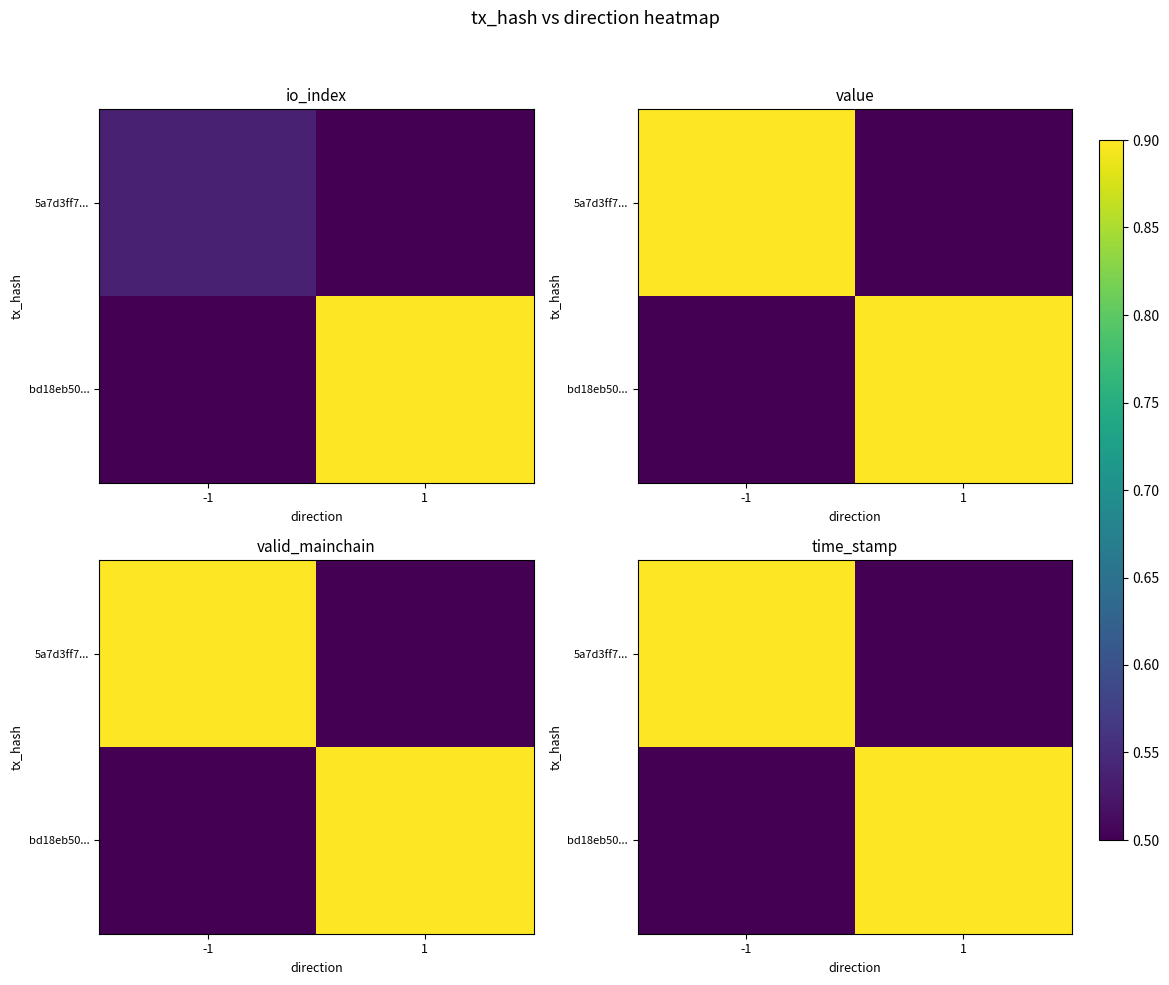

What is the sum of the 5a7d3ff7... values at -1 and 1?

1.4